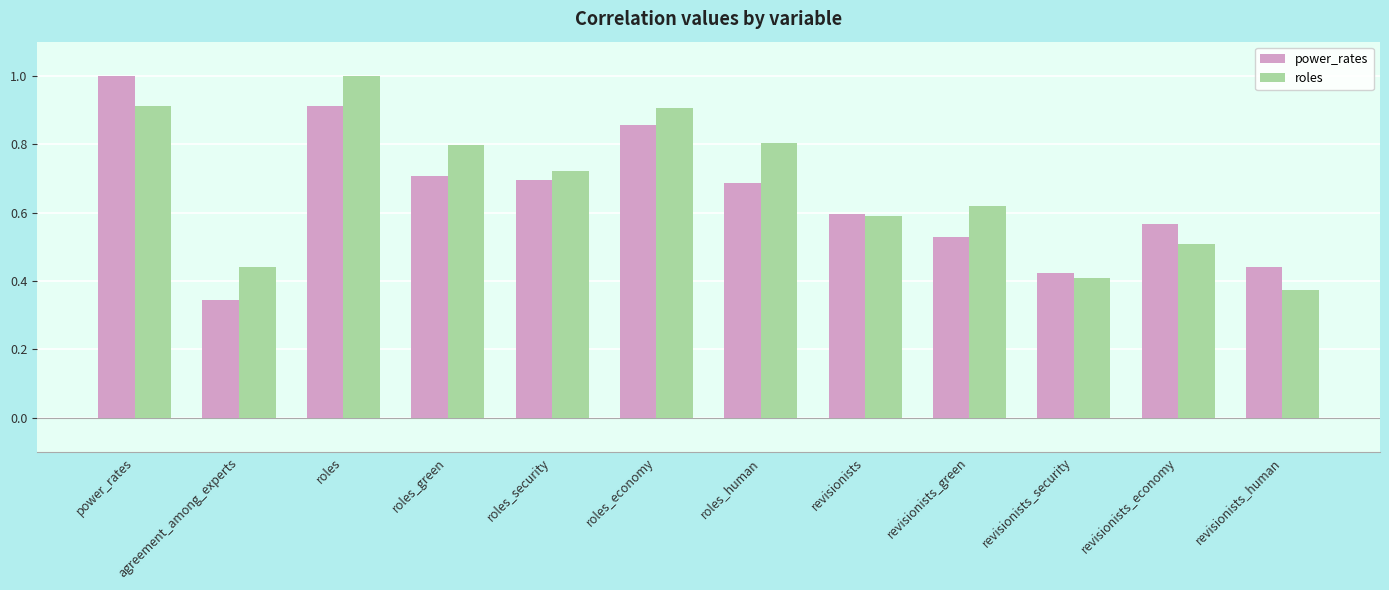

What is the sum of all roles values?

8.1